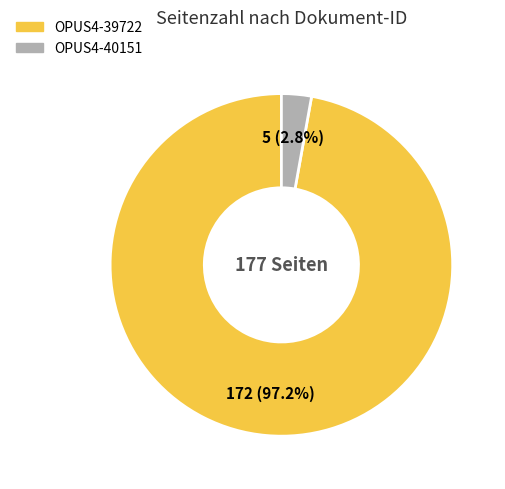

What percentage do OPUS4-39722 and OPUS4-40151 together represent?

100.0%